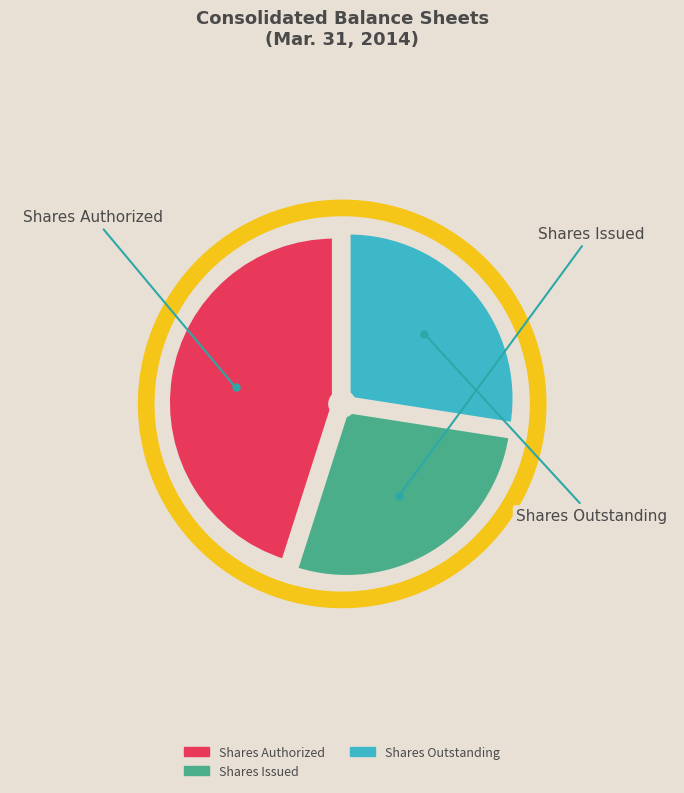

What is the change in value from Shares Authorized to Shares Outstanding?

-39089942.0